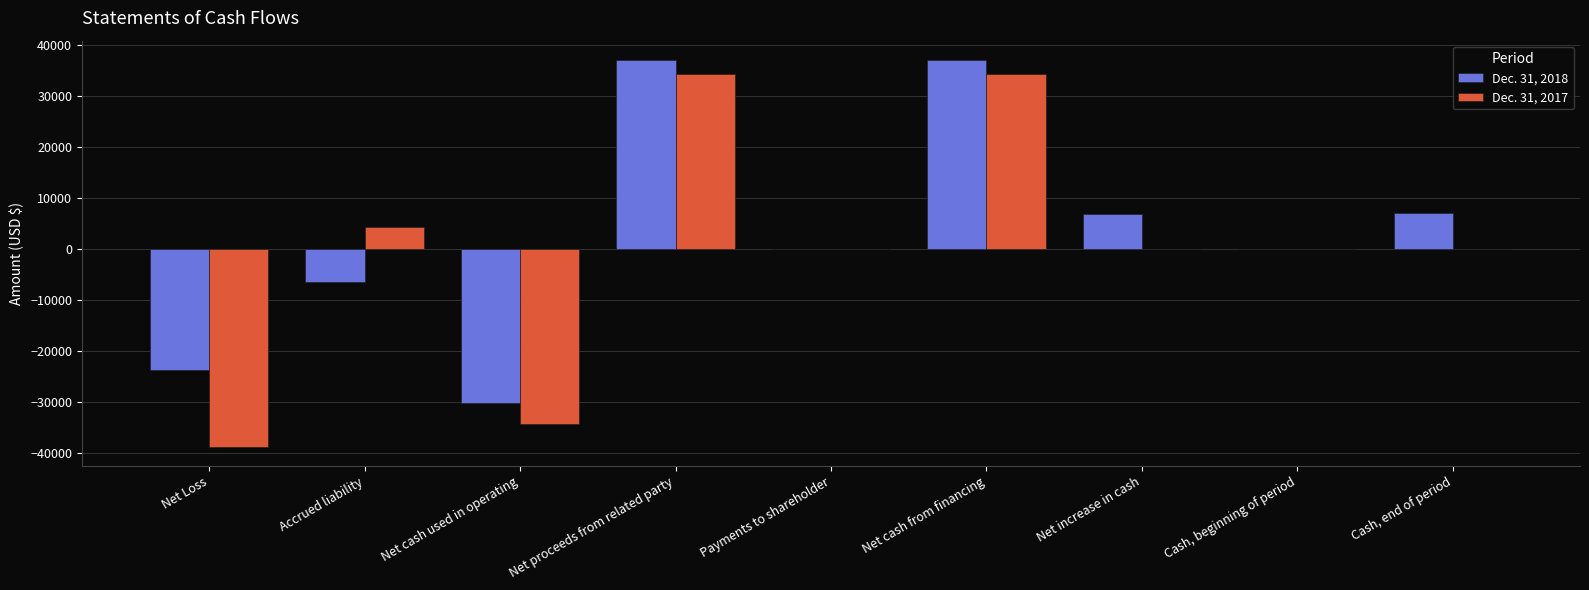

Is the value of Dec. 31, 2018 at Payments to shareholder greater than the value of Dec. 31, 2017 at Net cash from financing?

No